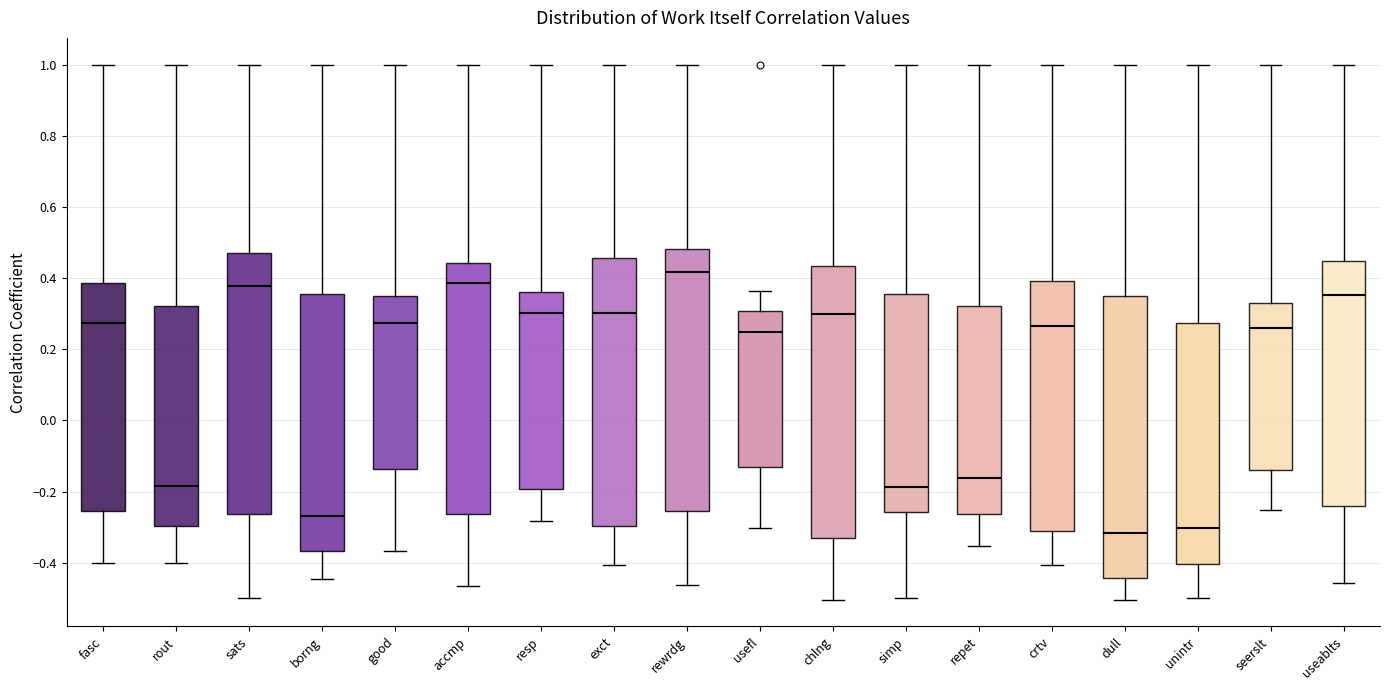

Which box's median line is the highest?

rewrdg